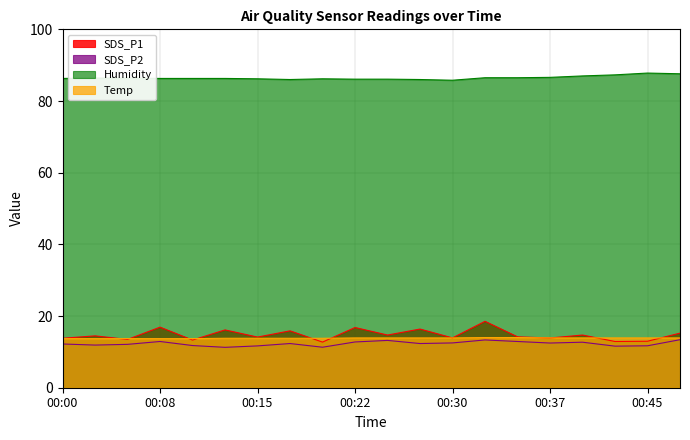

What is the smallest value displayed?

11.3